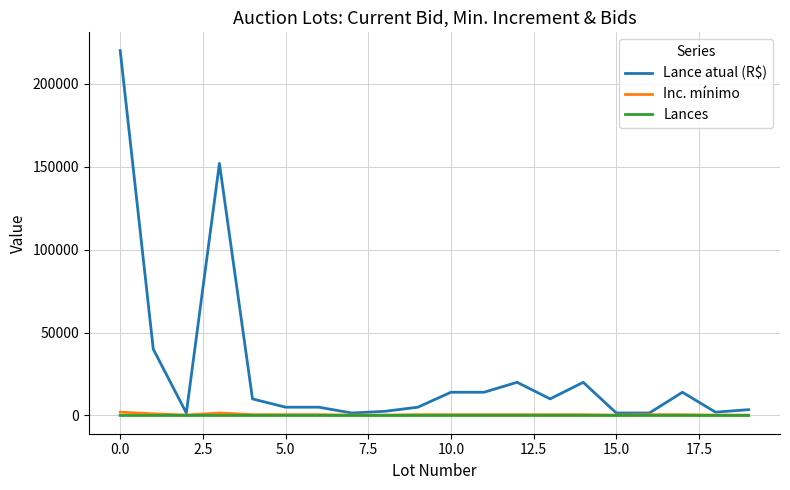

What is the maximum value shown in the chart?

220000